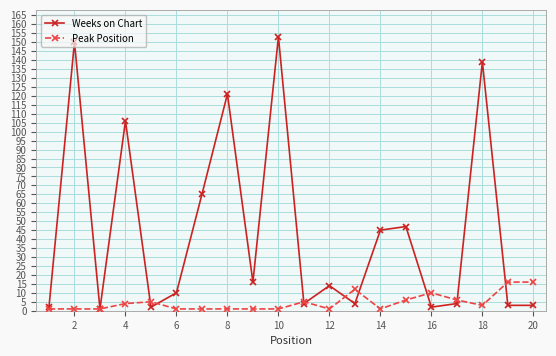

What is the greatest value displayed?

153